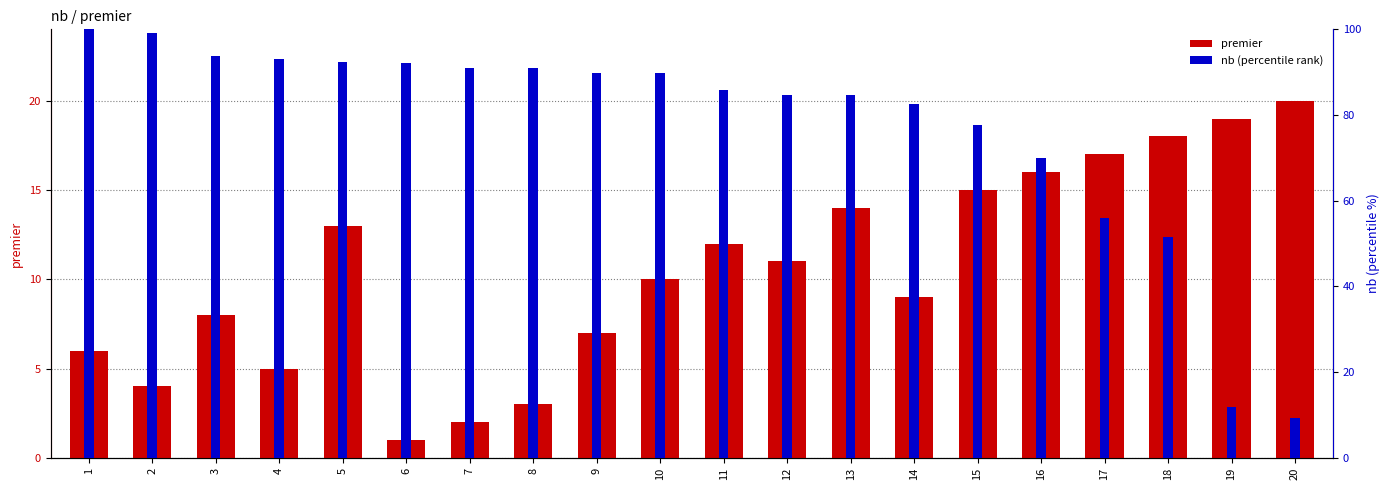

True or false: nb (percentile rank) has a value of 92.5 at 5.

True